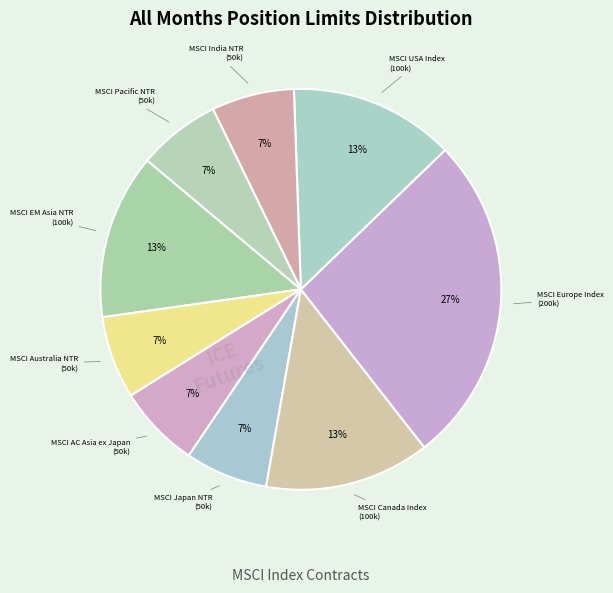

Which slice is the largest?

MSCI Europe Index